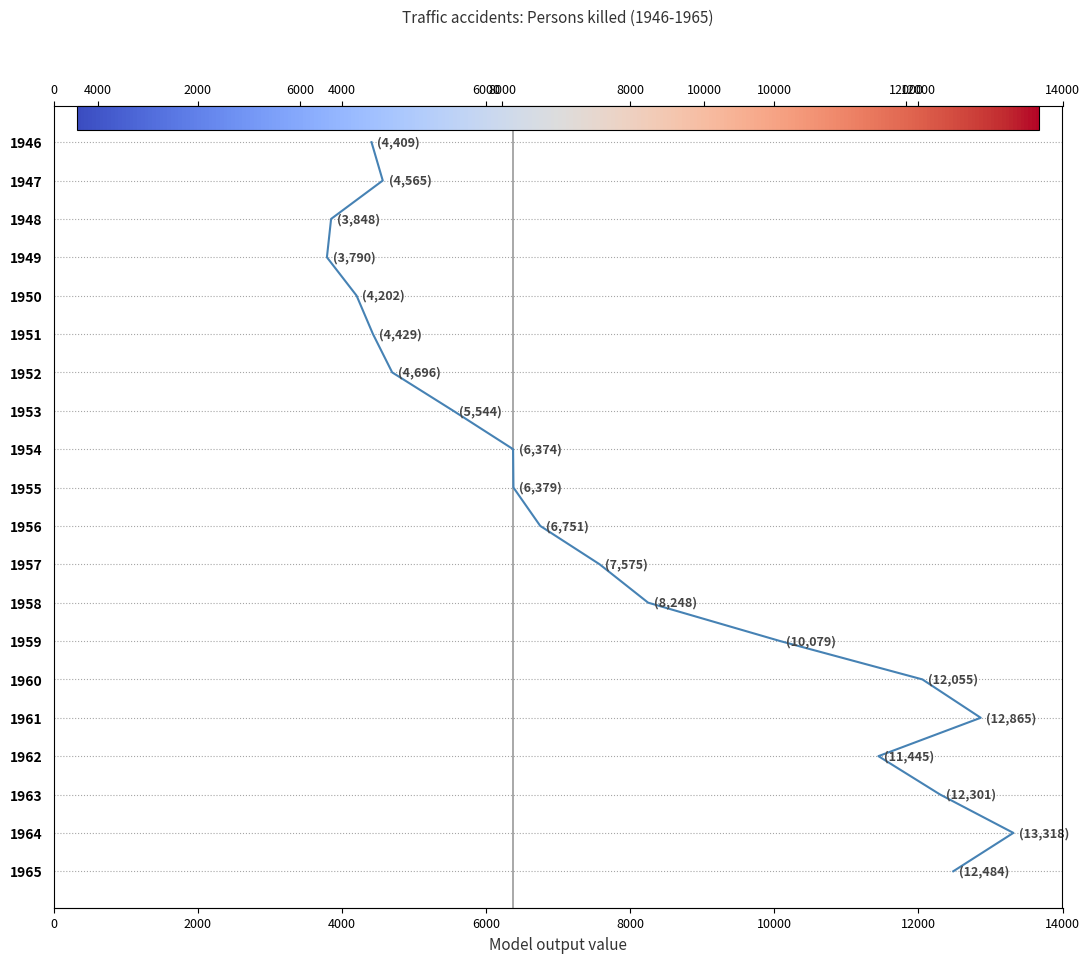

How many lines are shown in the chart?

1